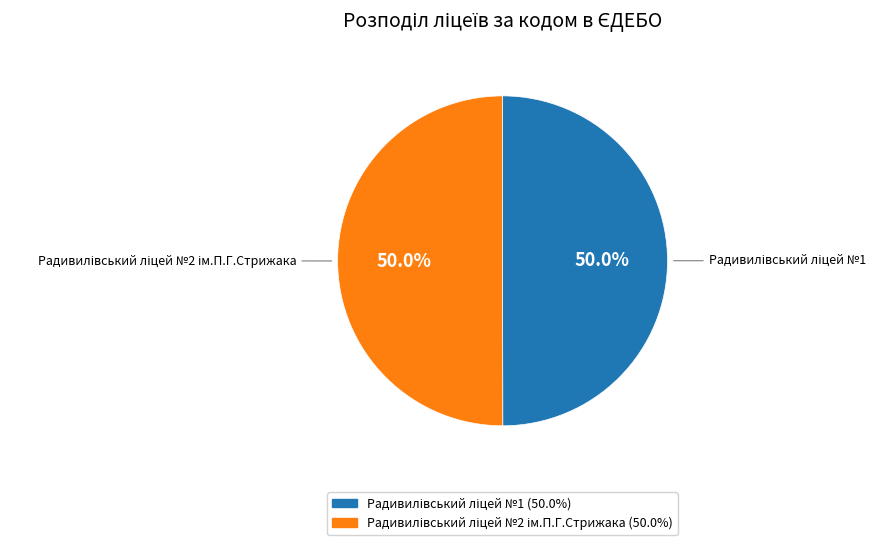

Which slice represents more than half of the pie?

Радивилівський ліцей №2 ім.П.Г.Стрижака